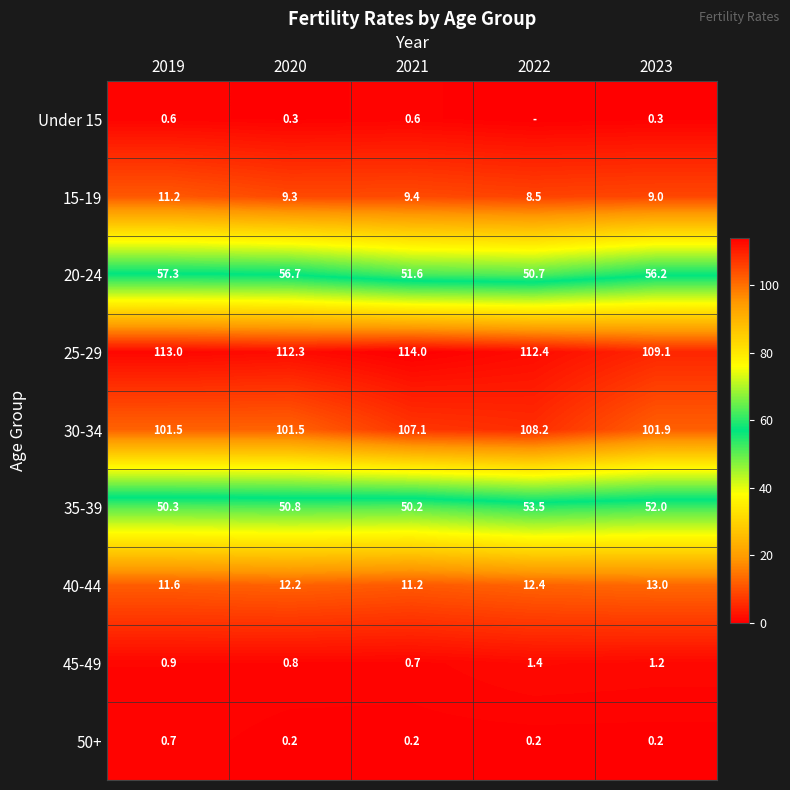

Which label corresponds to the largest value in the chart?

2021